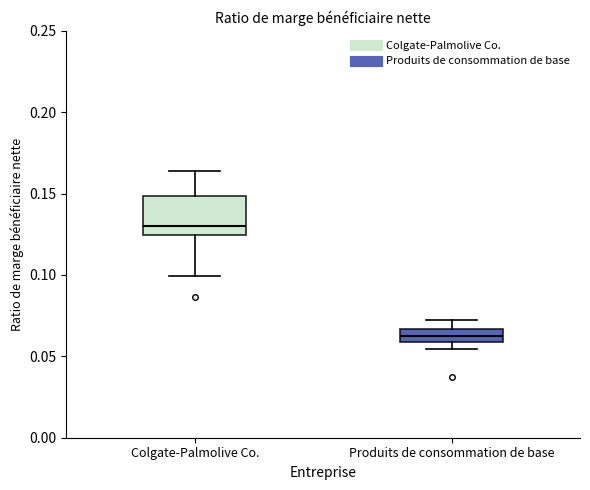

Reading left to right, read every box against the y-axis: the position of its median line, the range the box covers, and the ends of its whiskers. The values are not printed on the chart, so give them approximately, as read against the axis.

Colgate-Palmolive Co.: median 0.130, box 0.125 to 0.150, whiskers 0.100 to 0.165
Produits de consommation de base: median 0.065 (inside the box), box 0.060 to 0.065, whiskers 0.055 to 0.070